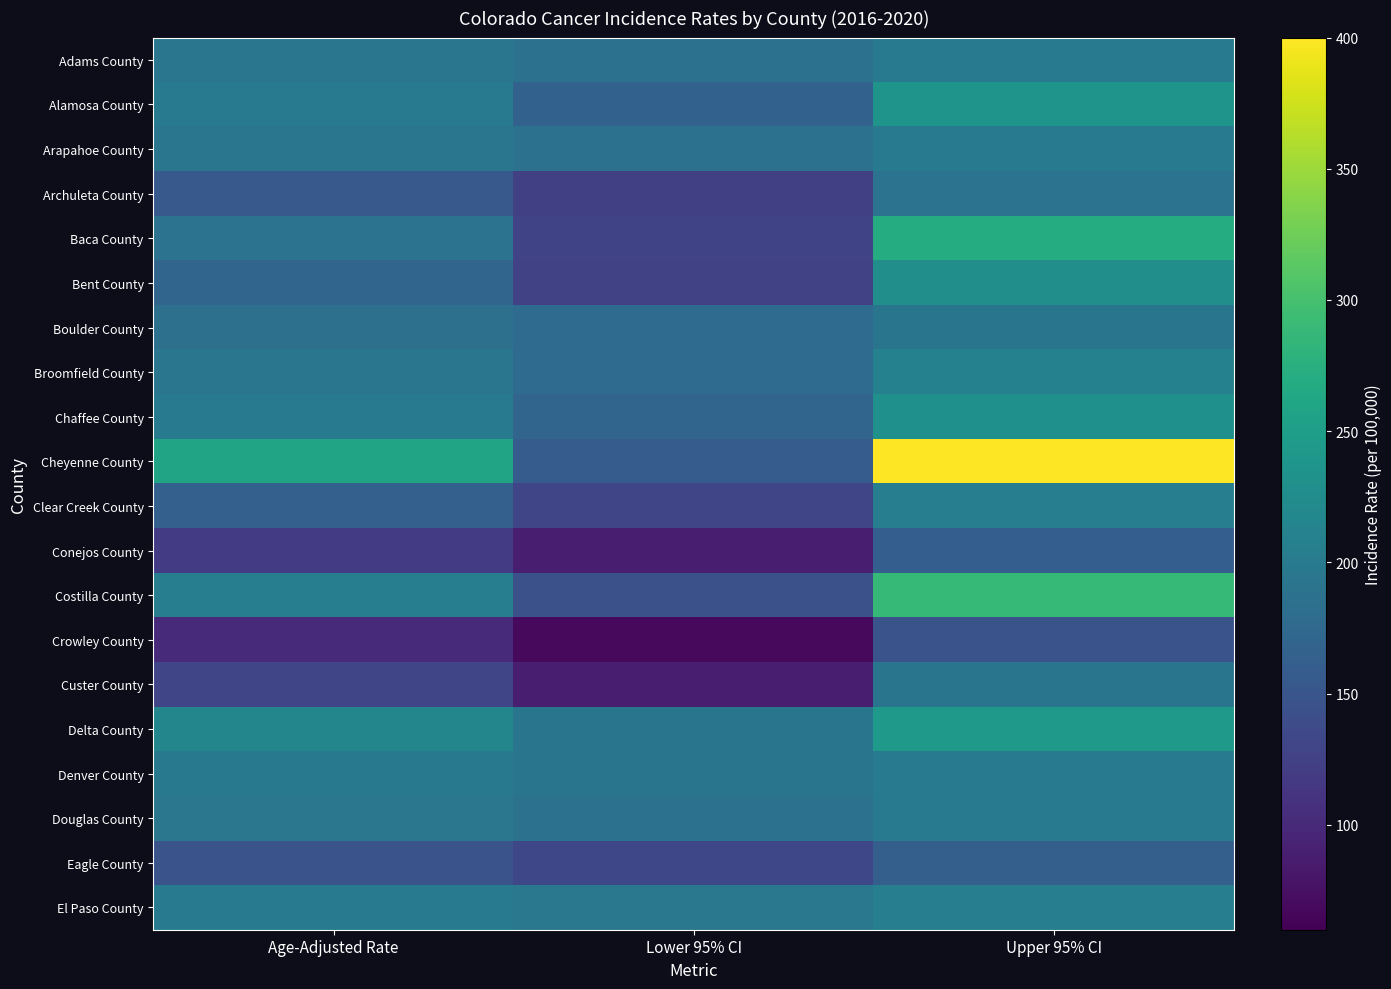

What is the smallest value displayed?

68.2